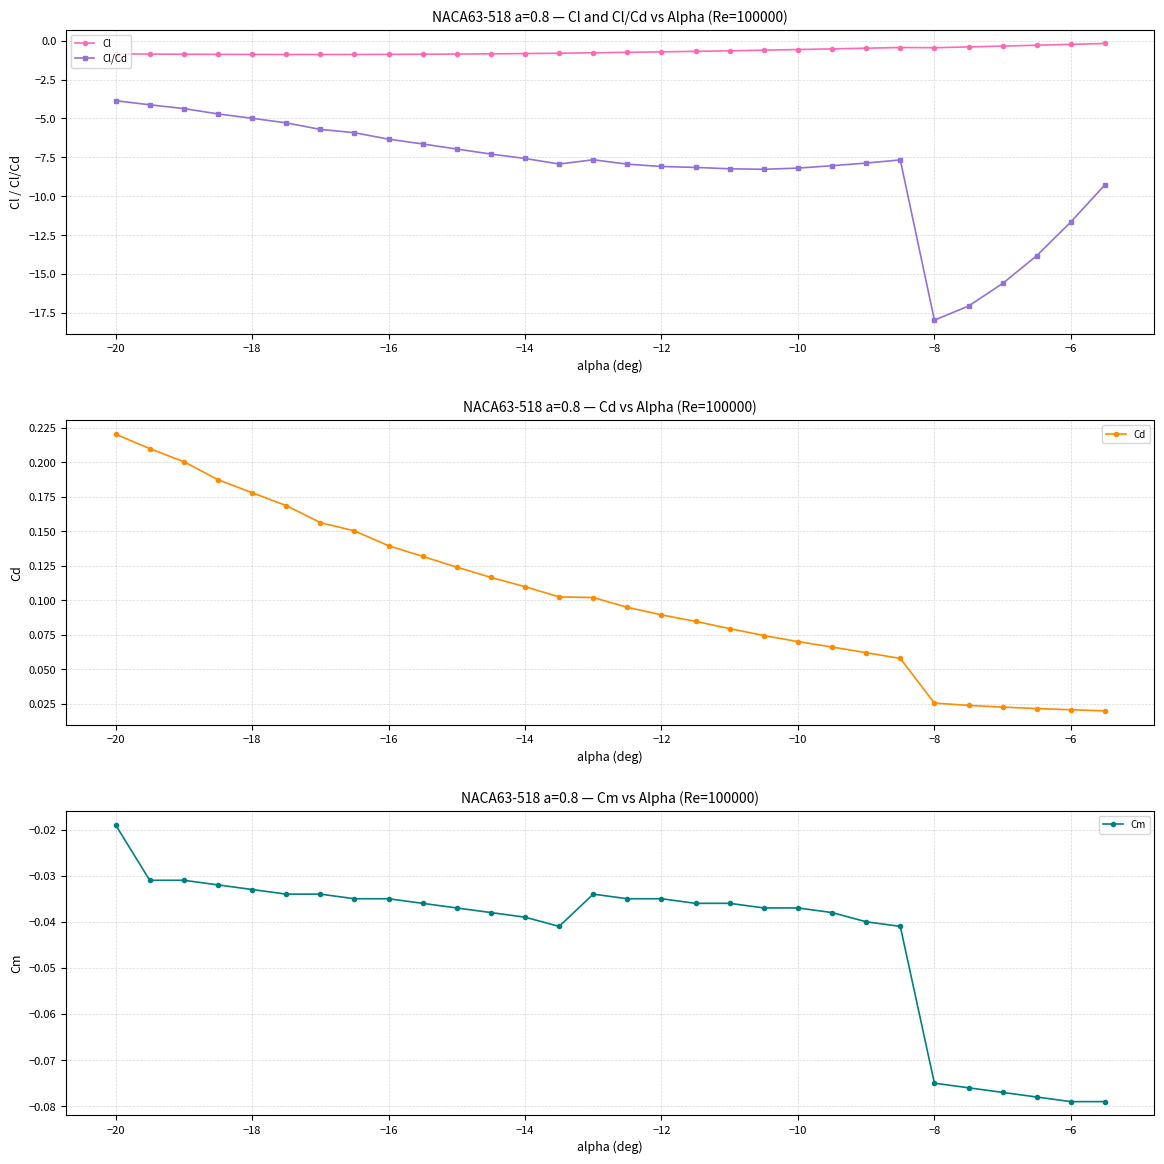

List the series in order of their peak value, highest first.

Cd, Cm, Cl, Cl/Cd